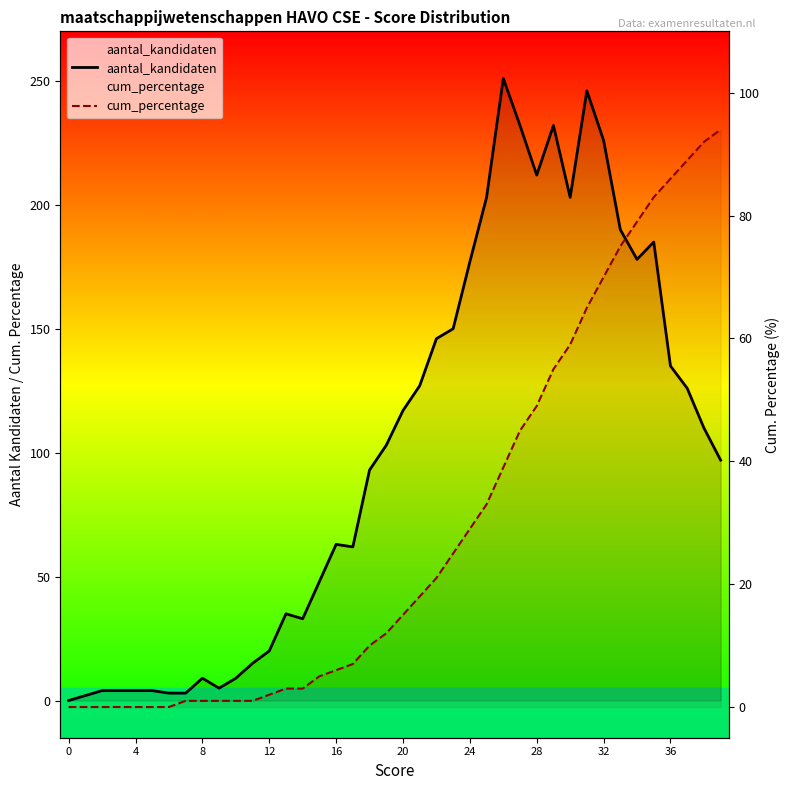

Is the value of aantal_kandidaten at 24 greater than the value of cum_percentage at 39?

No